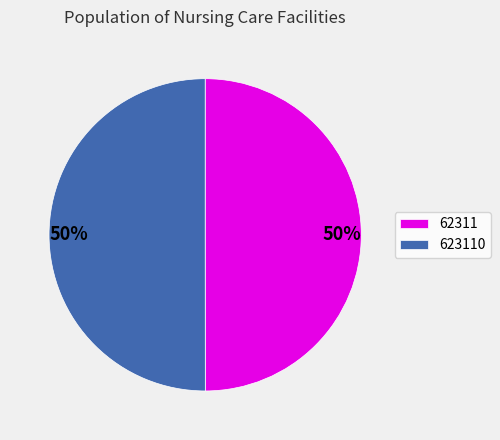

To the nearest percent, what percentage of the pie is 623110?

50%